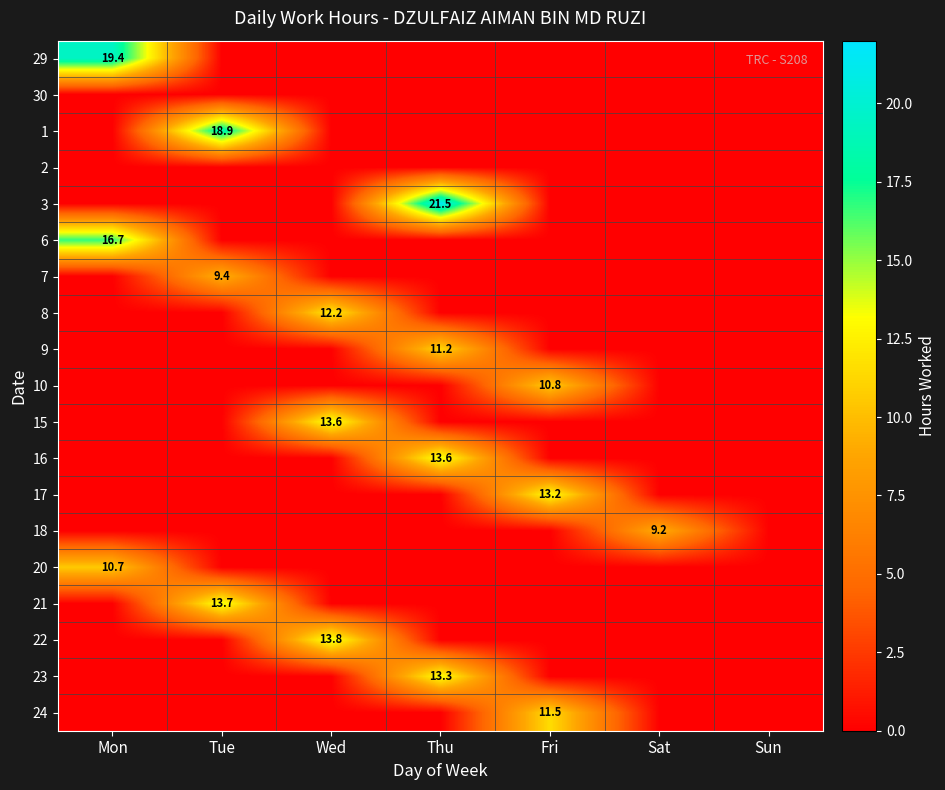

The value of 10 at Fri is 14.2. True or false?

False